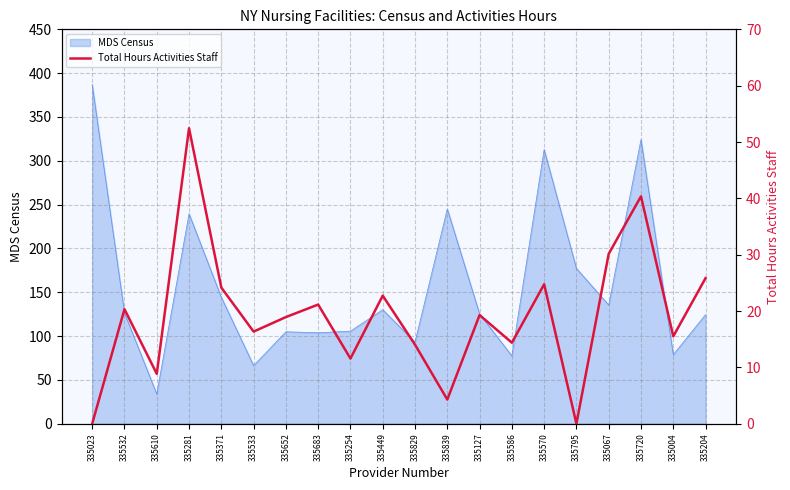

Where is the data nearest to the value 26?

335204